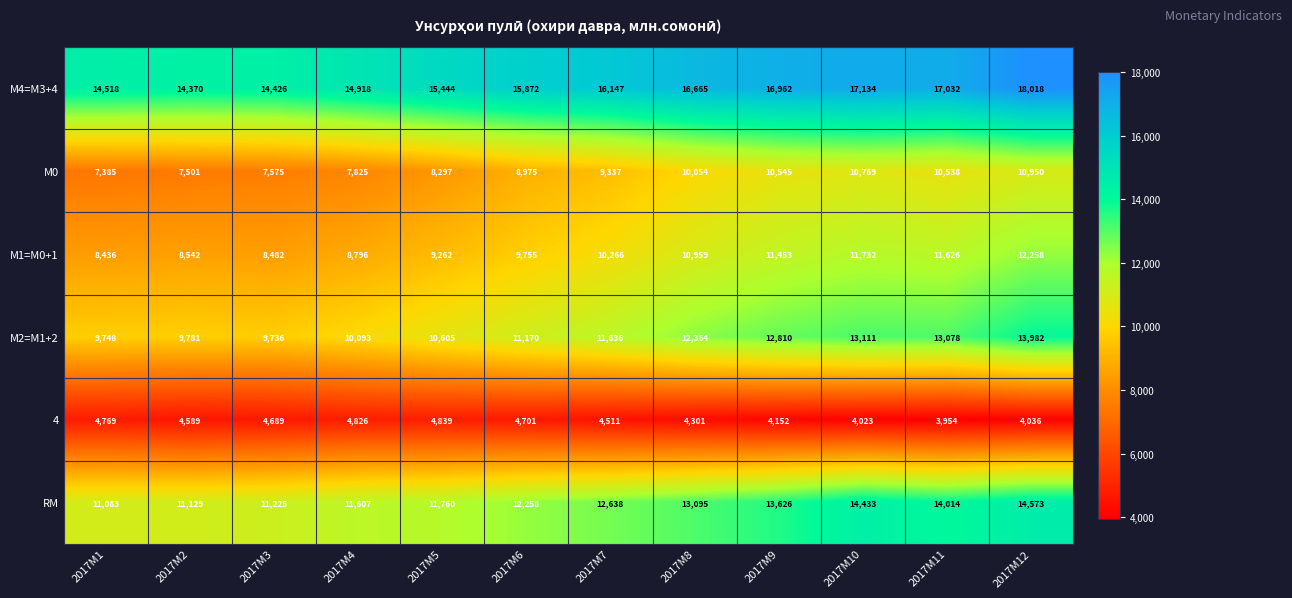

What is the smallest value displayed?

3954